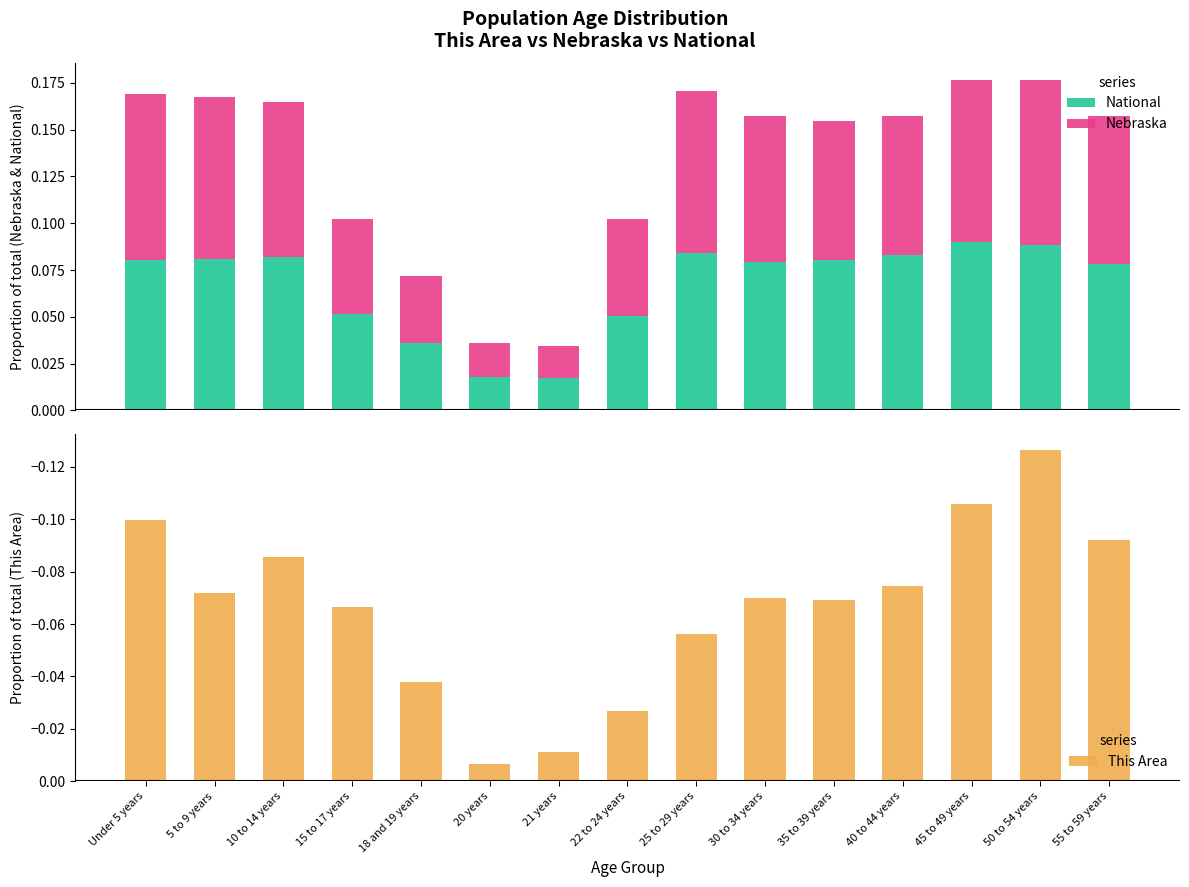

Between 22 to 24 years and 30 to 34 years, which series saw the biggest shift?

This Area